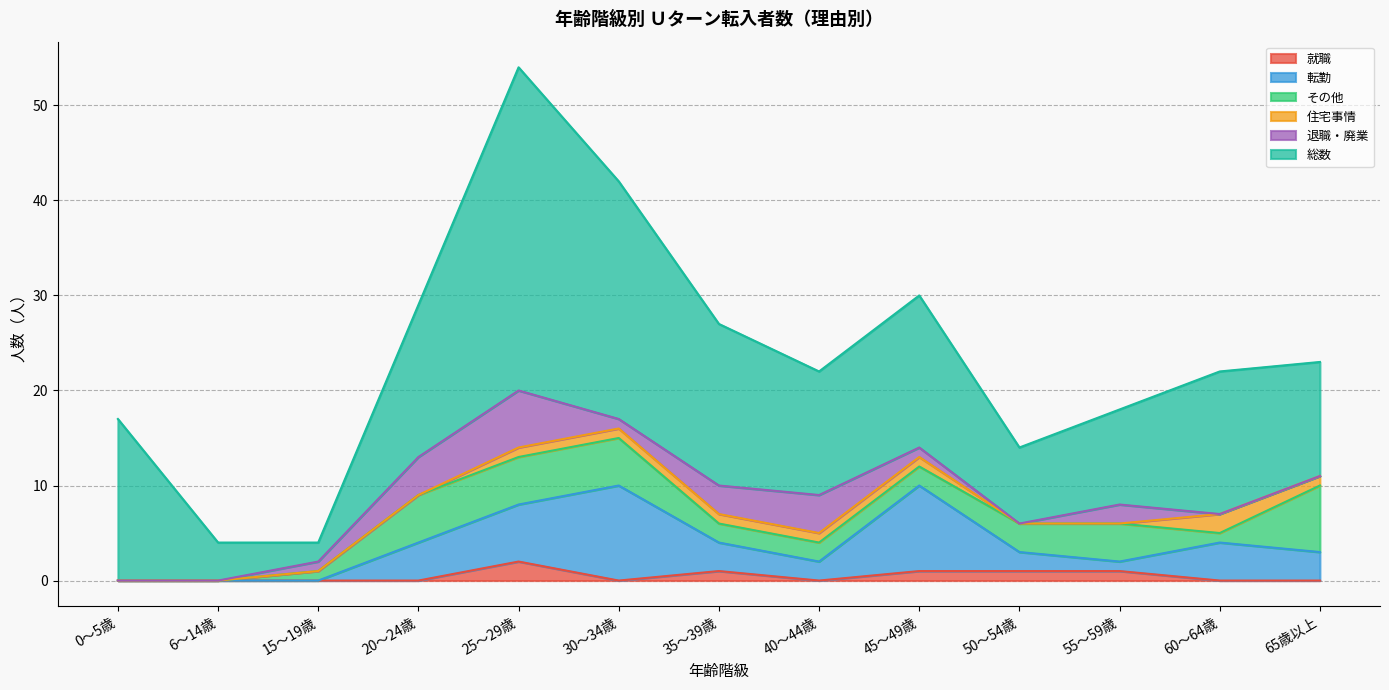

What is the sum of the 転勤 values at 65歳以上 and 35～39歳?

6